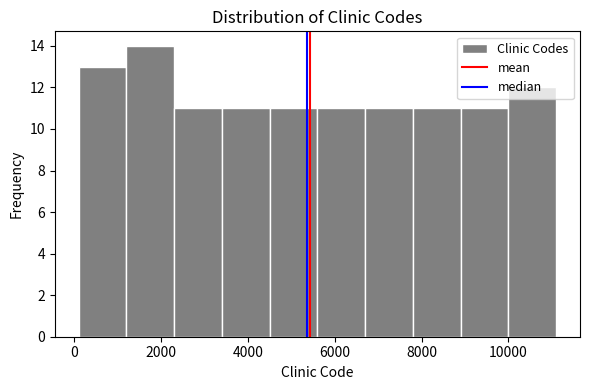

Over which range of the x-axis is the bar tallest?

1200 to 2400